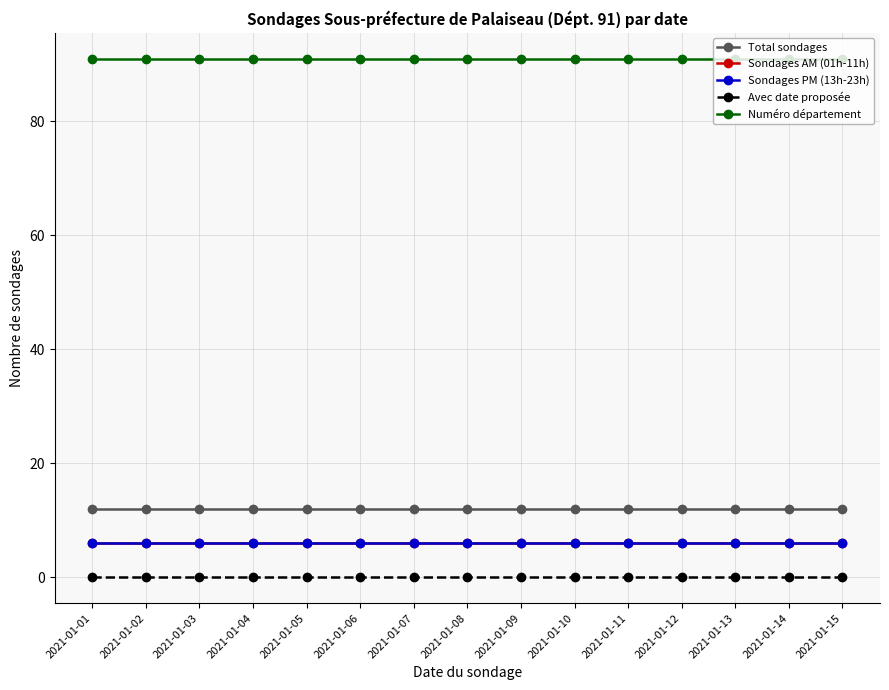

True or false: Avec date proposée and Sondages PM (13h-23h) cross at least once.

False